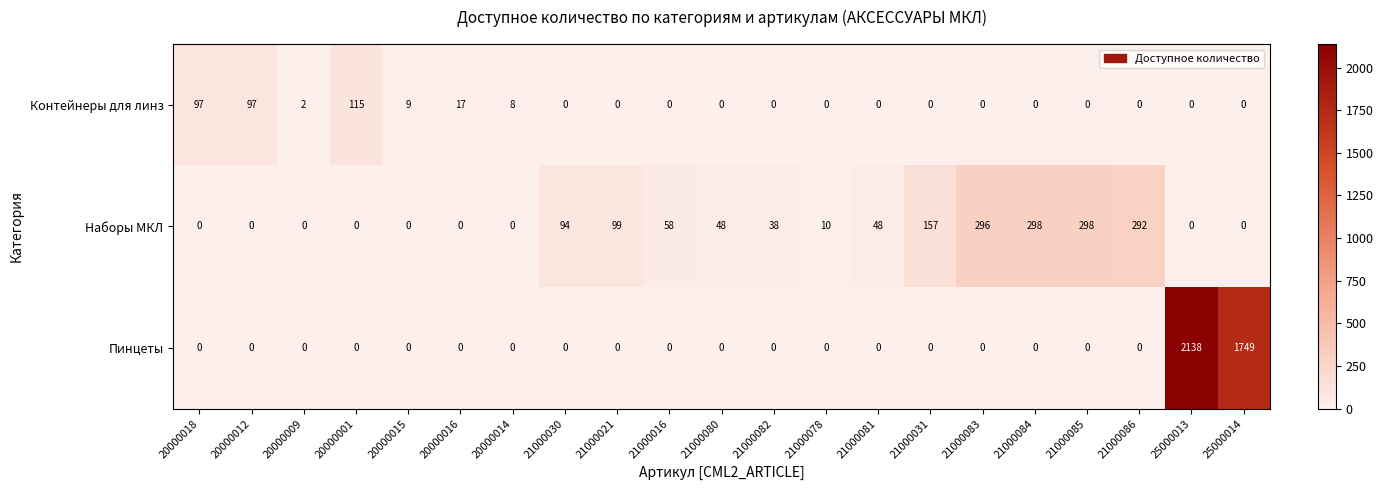

What is the difference between the second highest and second lowest values in the Пинцеты series?

1749